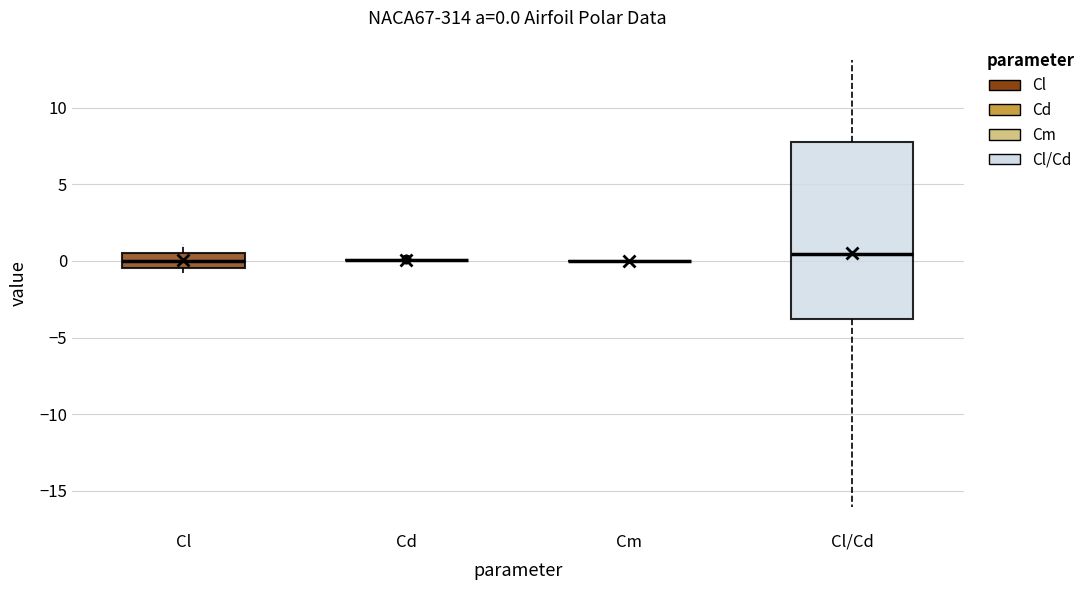

Which box is the tallest, from its lower edge to its upper edge?

Cl/Cd